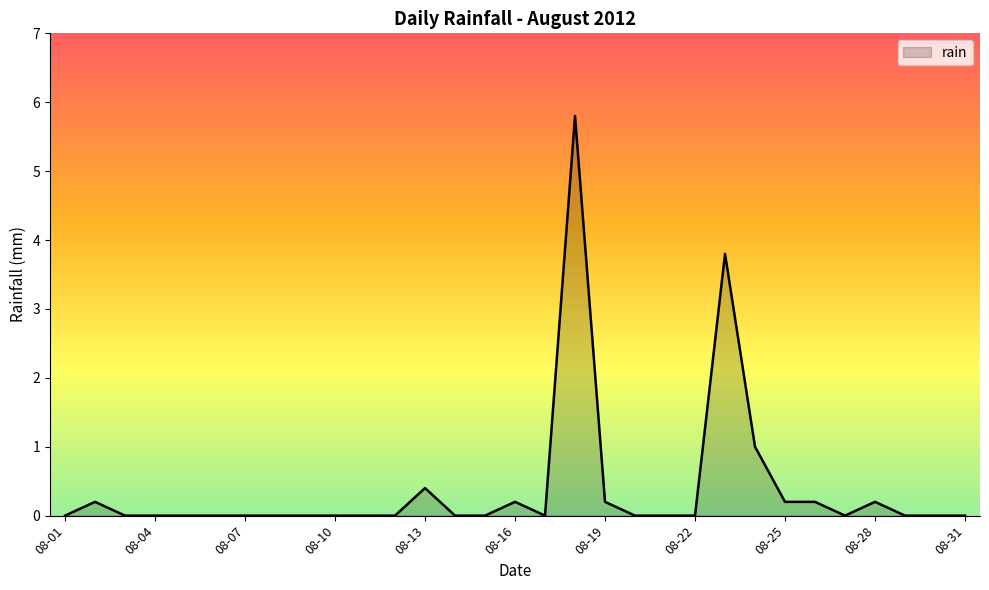

What is the maximum value shown in the chart?

5.8